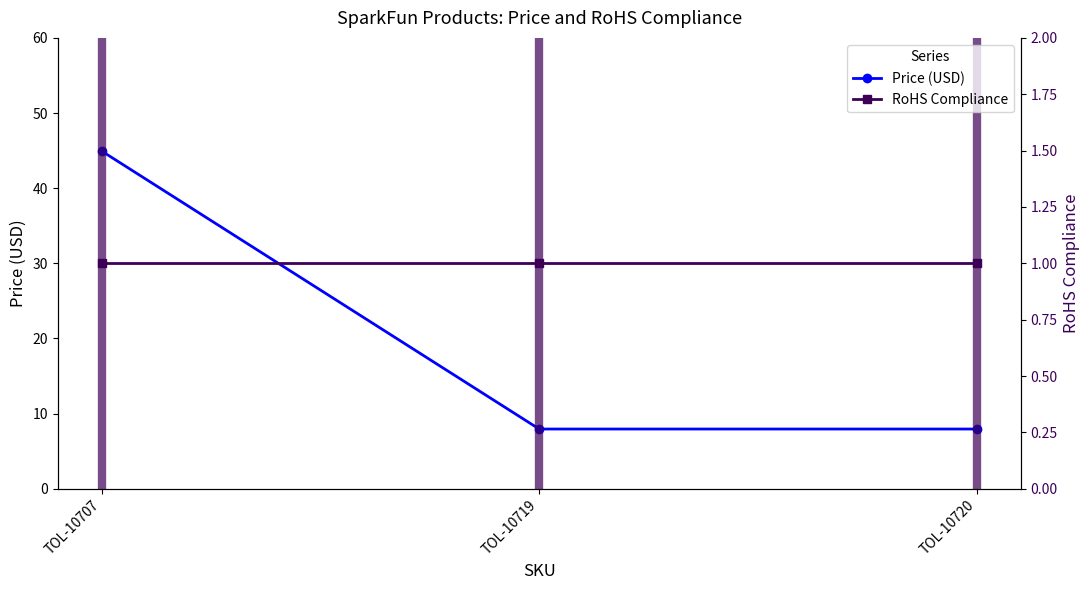

How many lines are shown in the chart?

2